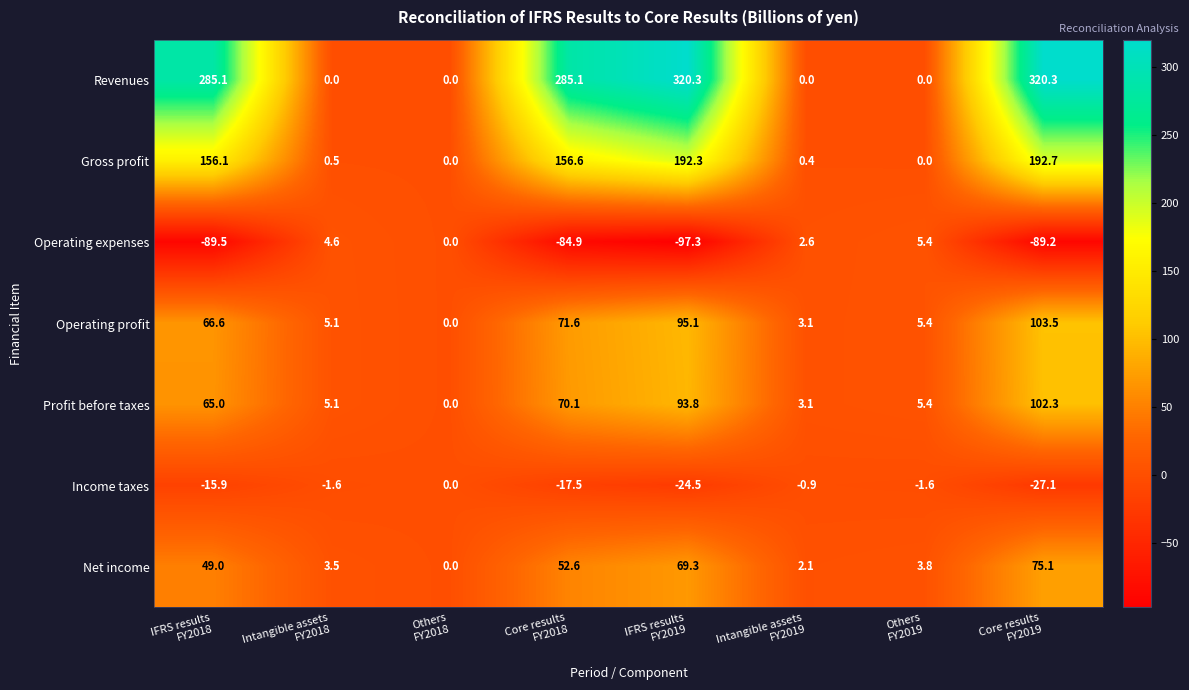

What is the minimum value shown in the chart?

-97.3